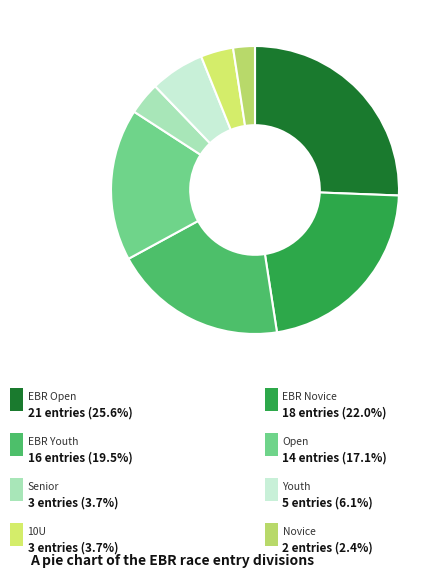

To the nearest percent, what is the difference between the largest and smallest slice percentages?

23%